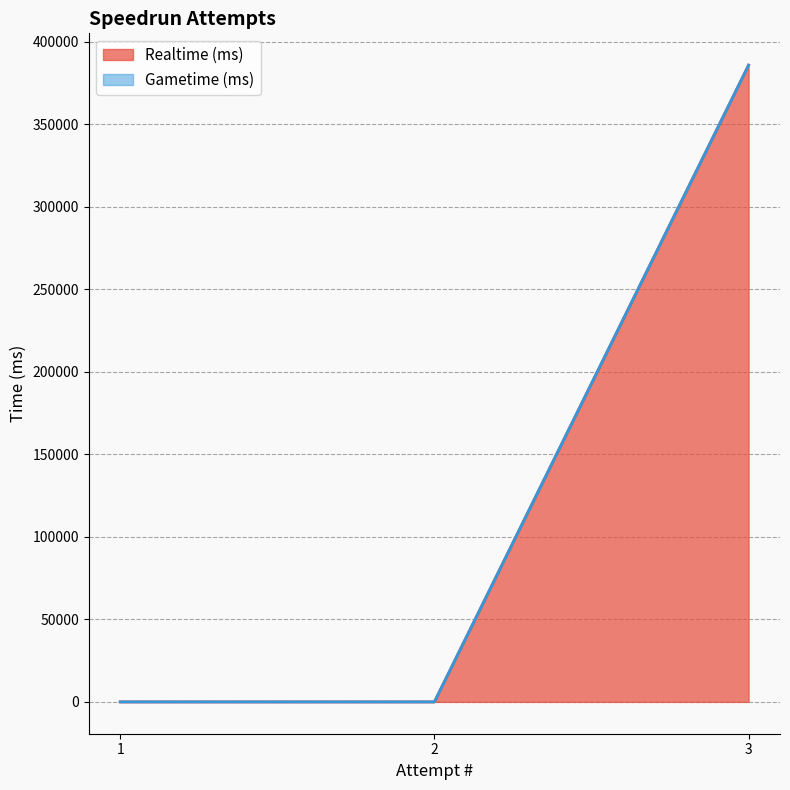

Does the chart display data point markers on the line(s)?

No